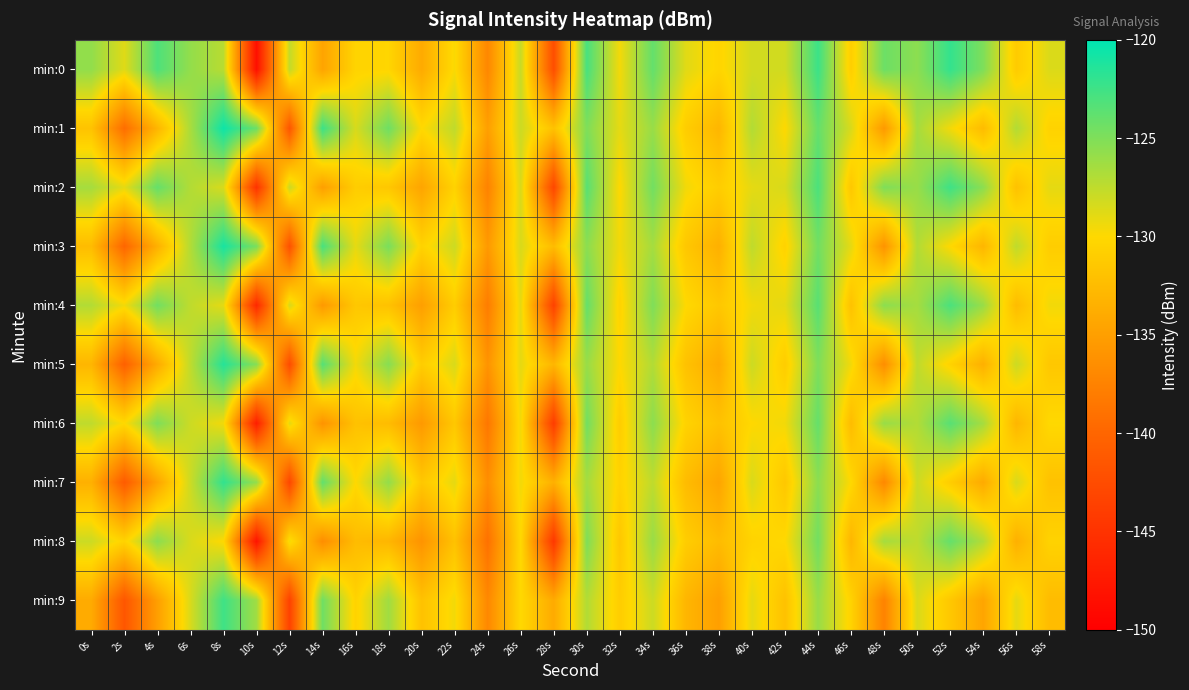

What is the total value across all series at 46s?

-1307.4